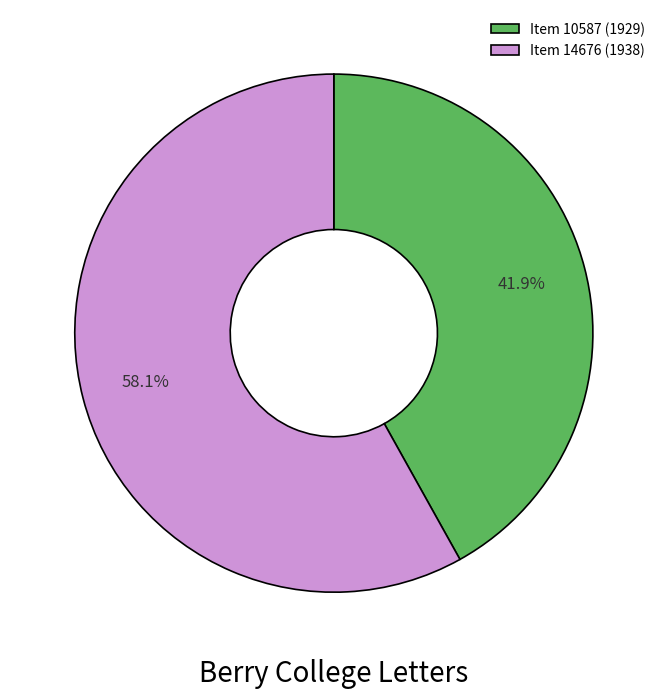

Combined, do Item 10587 (1929) and Item 14676 (1938) account for over 50%?

Yes